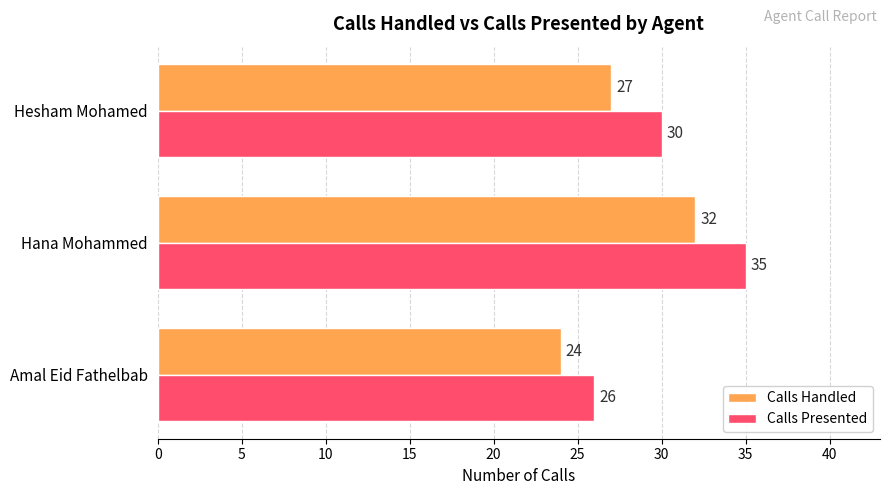

What is the total value across all series at Hana Mohammed?

67